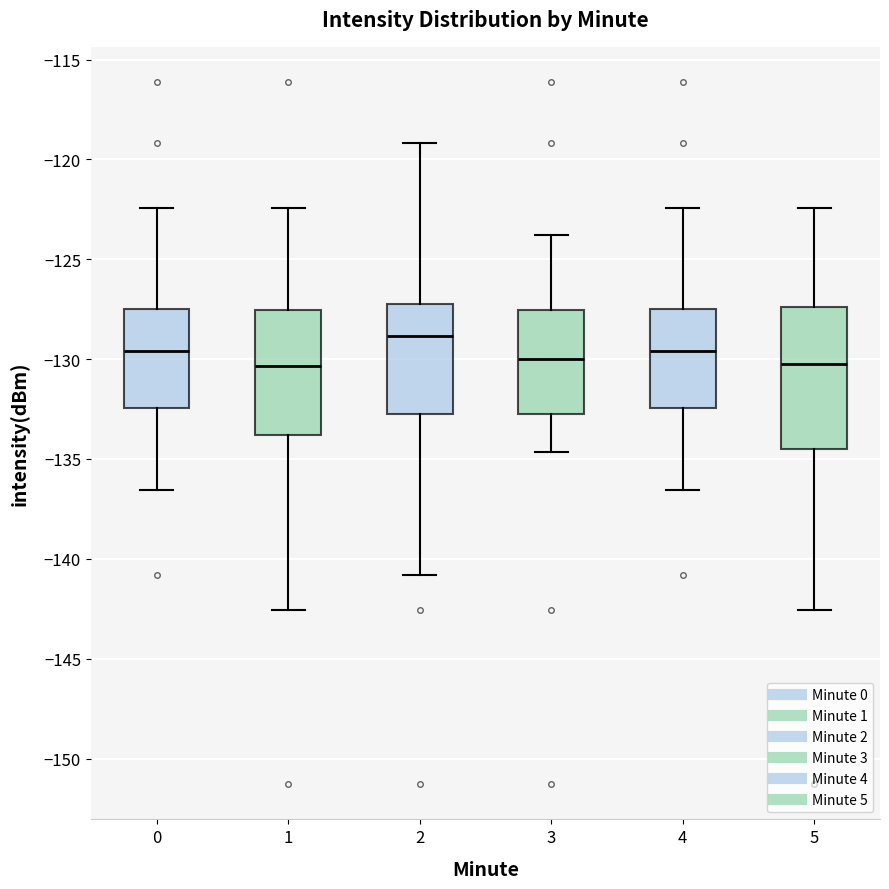

Which box's median line is the highest?

2